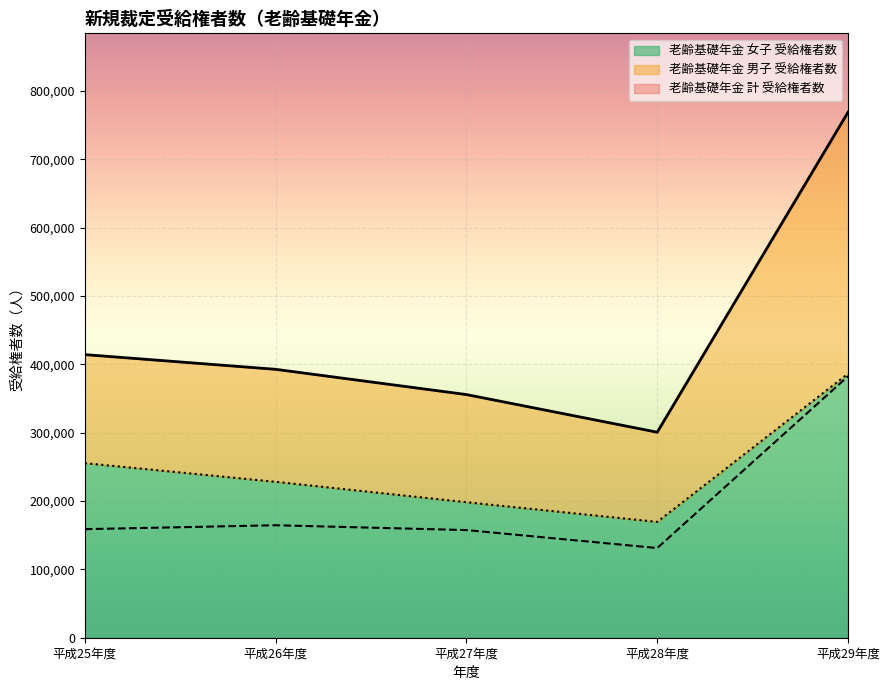

How many interior local valleys does the 老齢基礎年金 計 受給権者数 series have?

1